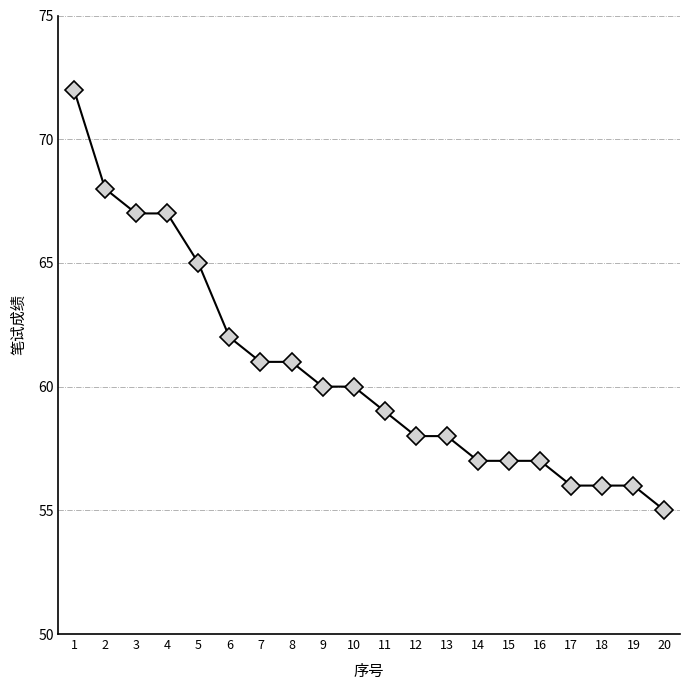

What is the sum of the values at 6 and 3?

129